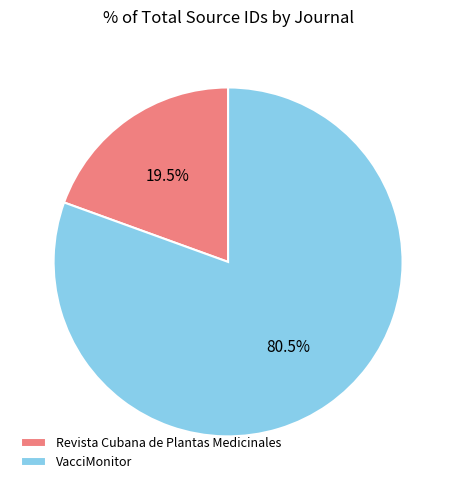

Between VacciMonitor and Revista Cubana de Plantas Medicinales, which is larger?

VacciMonitor